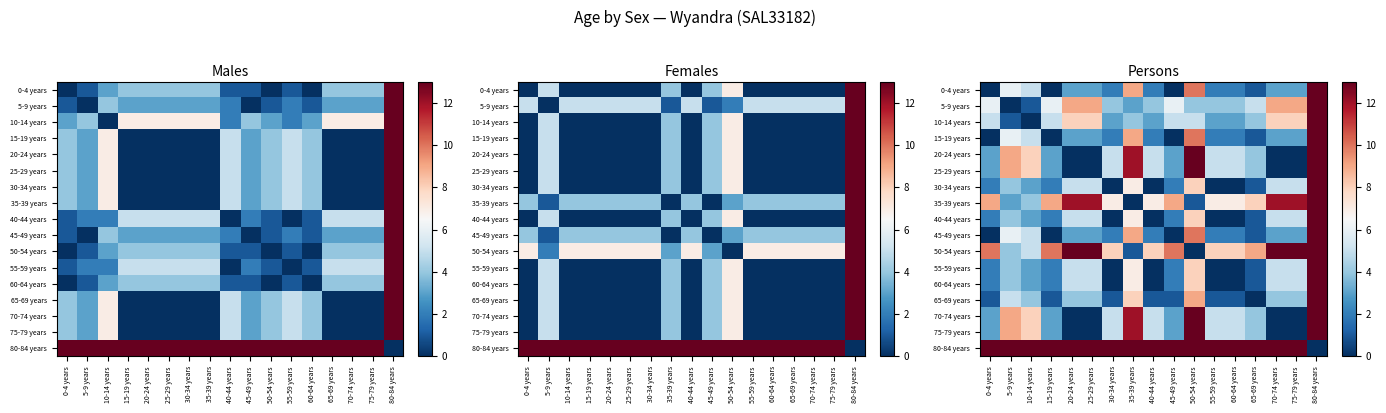

Is it true that 65-69 years equals 4 at 75-79 years?

True